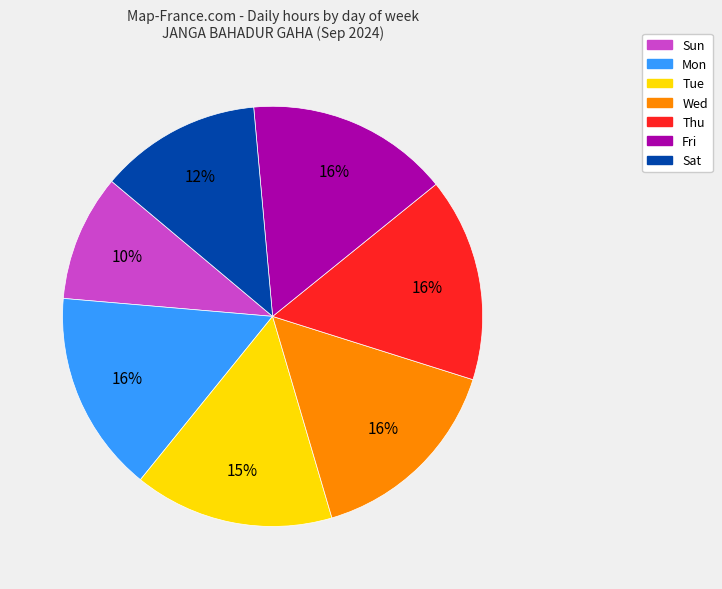

The Mon slice represents 10% of the pie. True or false?

False